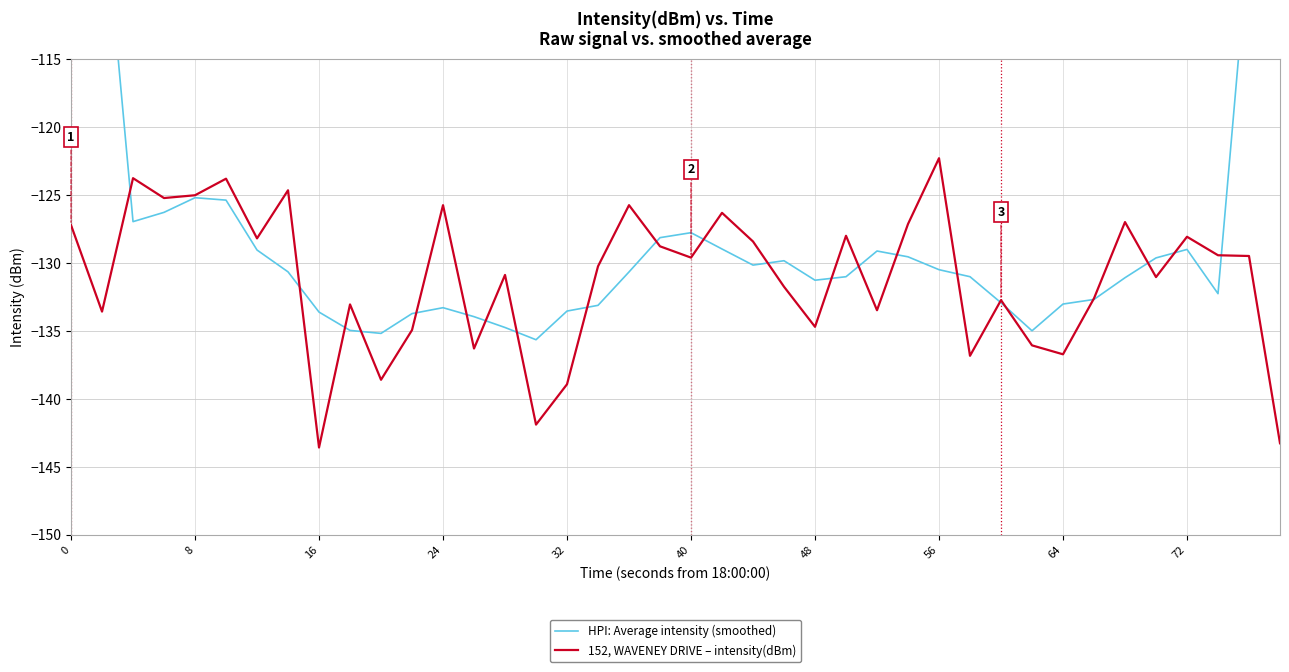

The value of 152, WAVENEY DRIVE – intensity(dBm) at 31 is -46.6. True or false?

False